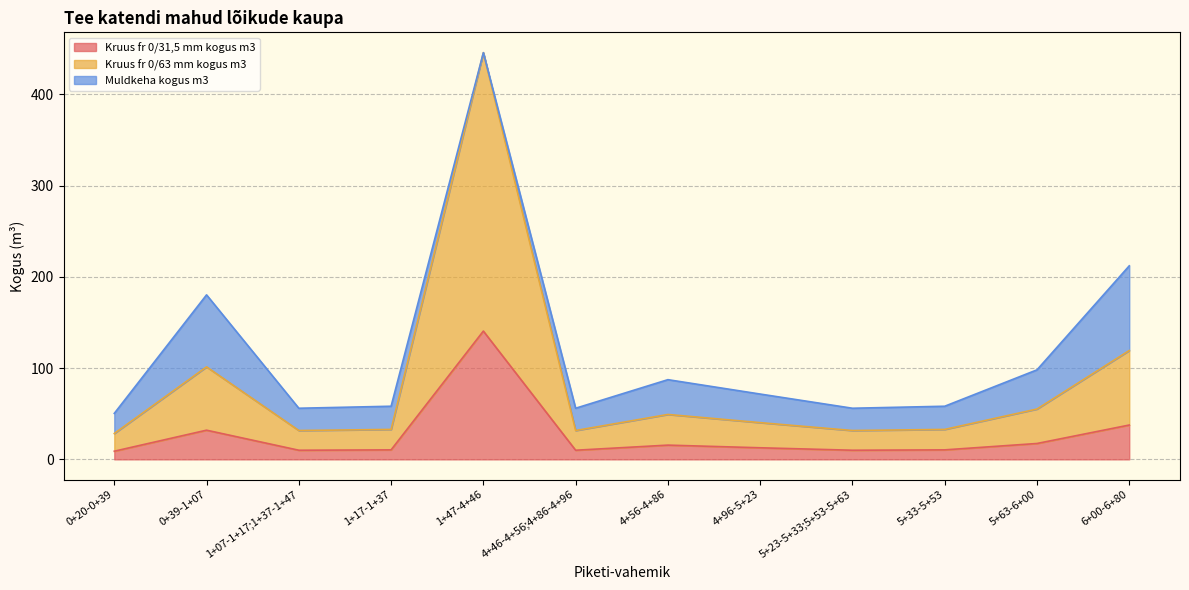

The value of Kruus fr 0/31,5 mm kogus m3 at 4+96-5+23 is 12.7. True or false?

True